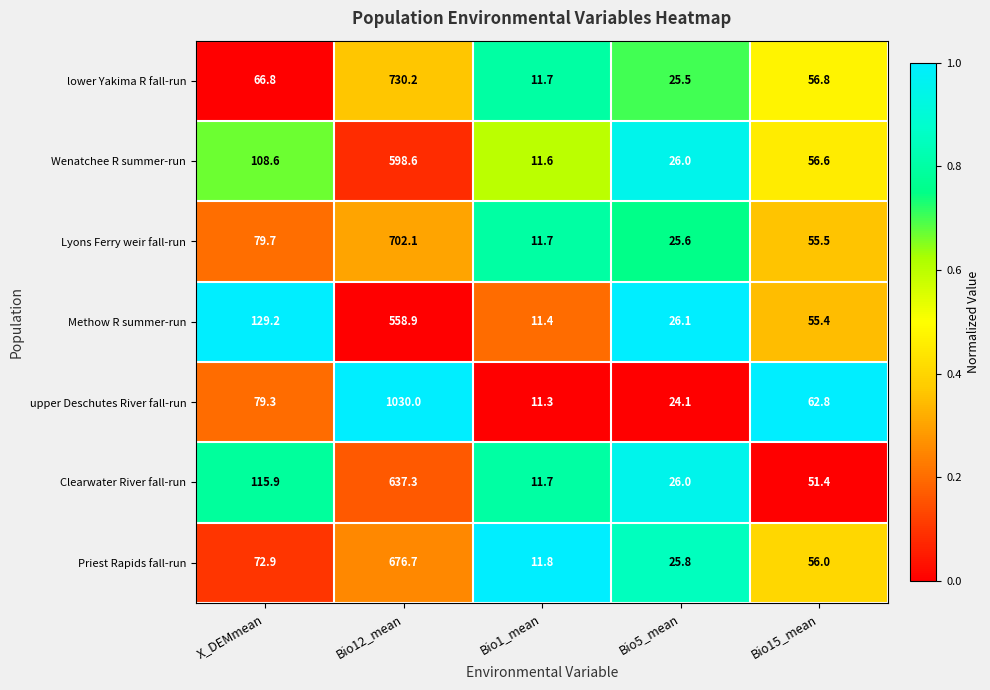

Where is Lyons Ferry weir fall-run nearest to the value 356?

X_DEMmean